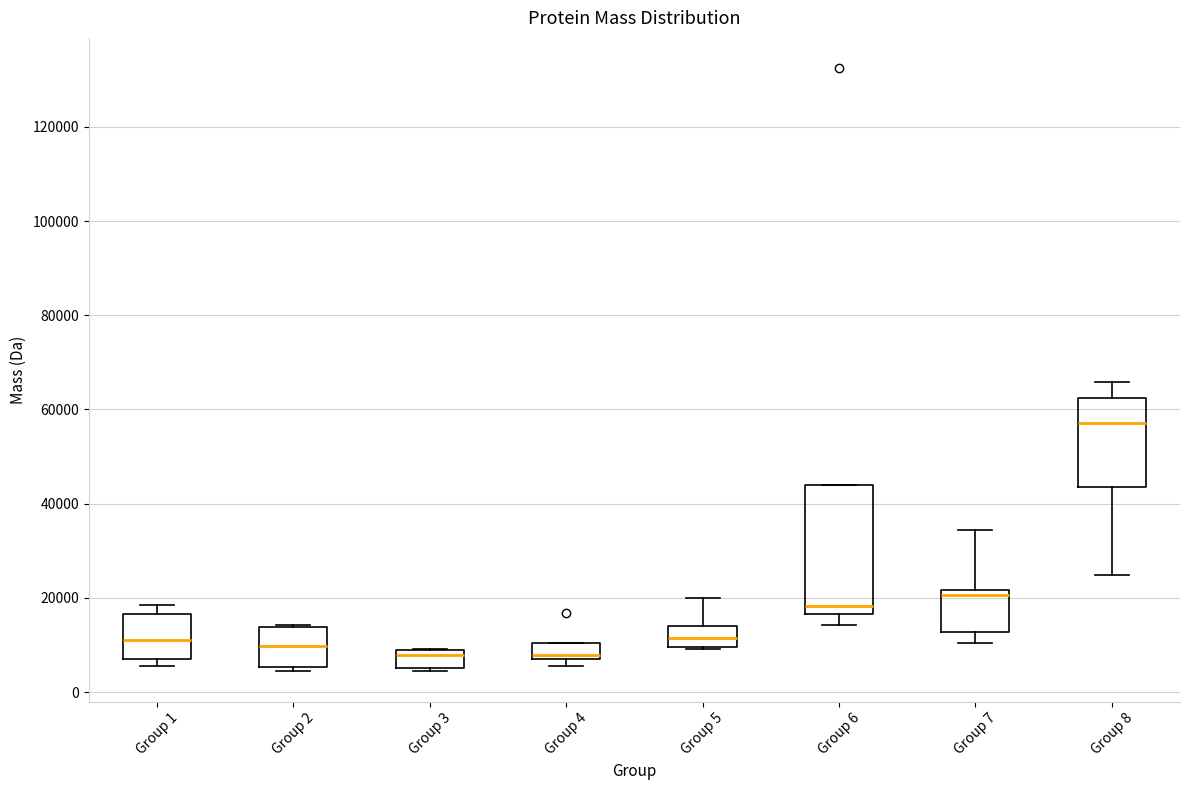

Where does the lower whisker of the box for Group 8 end on the y-axis? The values are not printed on the chart, so give them approximately, as read against the axis.

24000